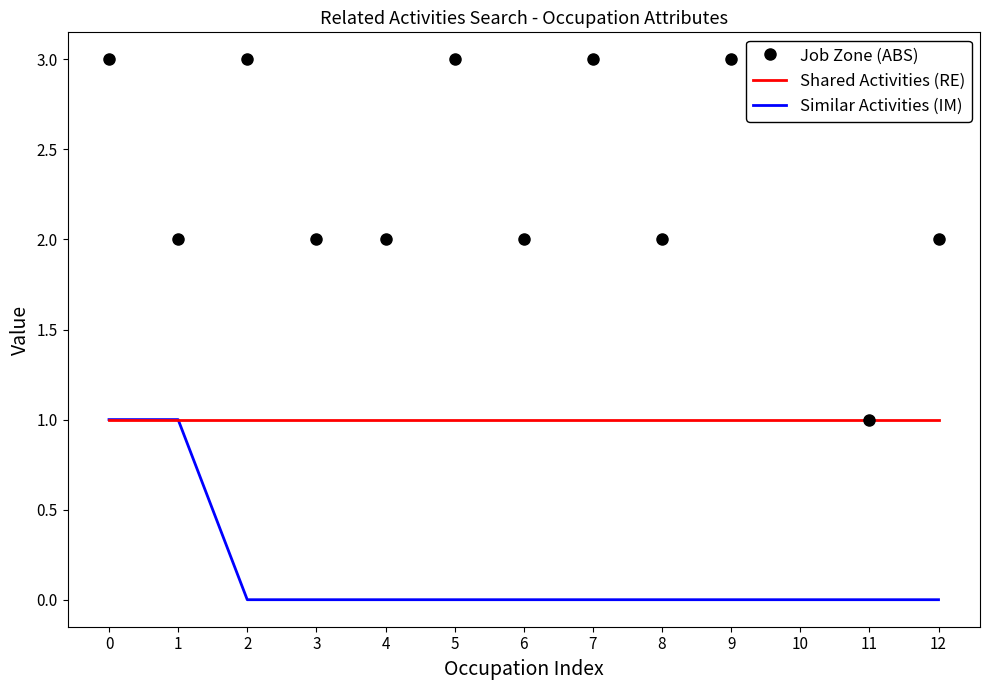

What is the greatest value displayed?

3